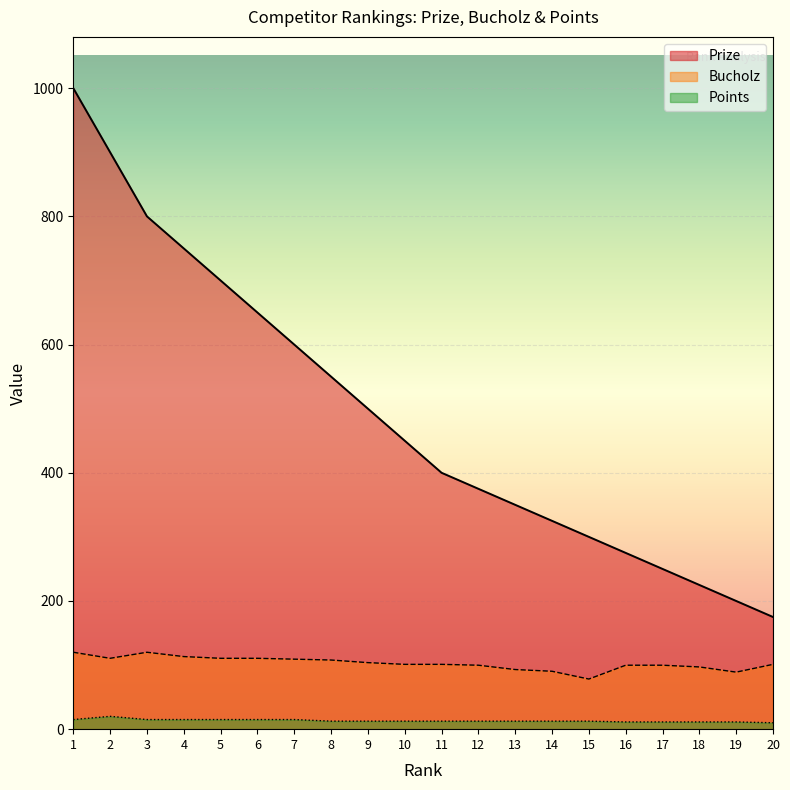

List the series in order of their overall mean, highest first.

Prize, Bucholz, Points